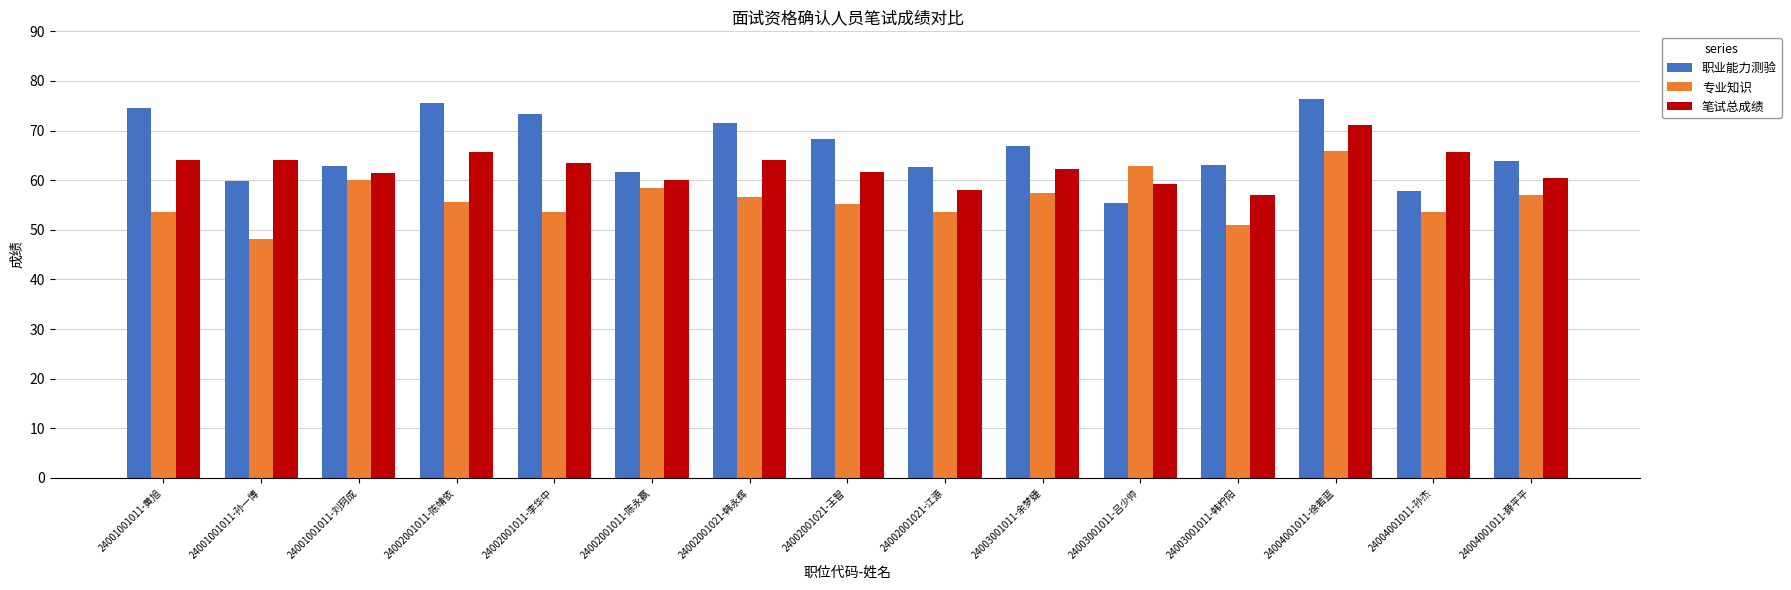

What is the spread (max minus min) of values at 24004001011-薛平平?

6.8